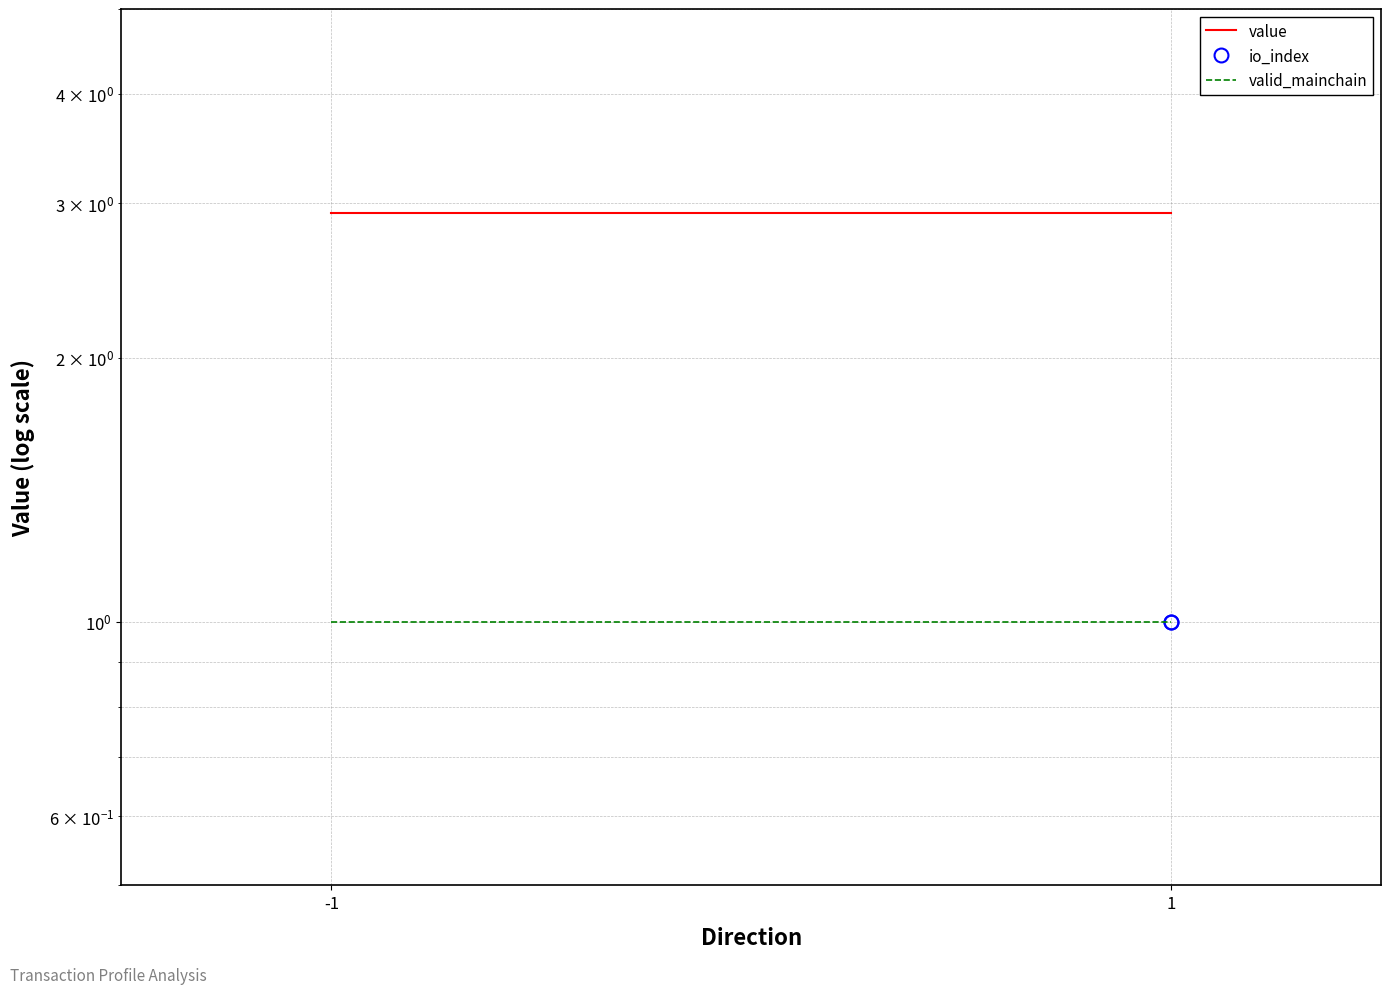

Is it true that valid_mainchain equals 1.0 at 1?

True